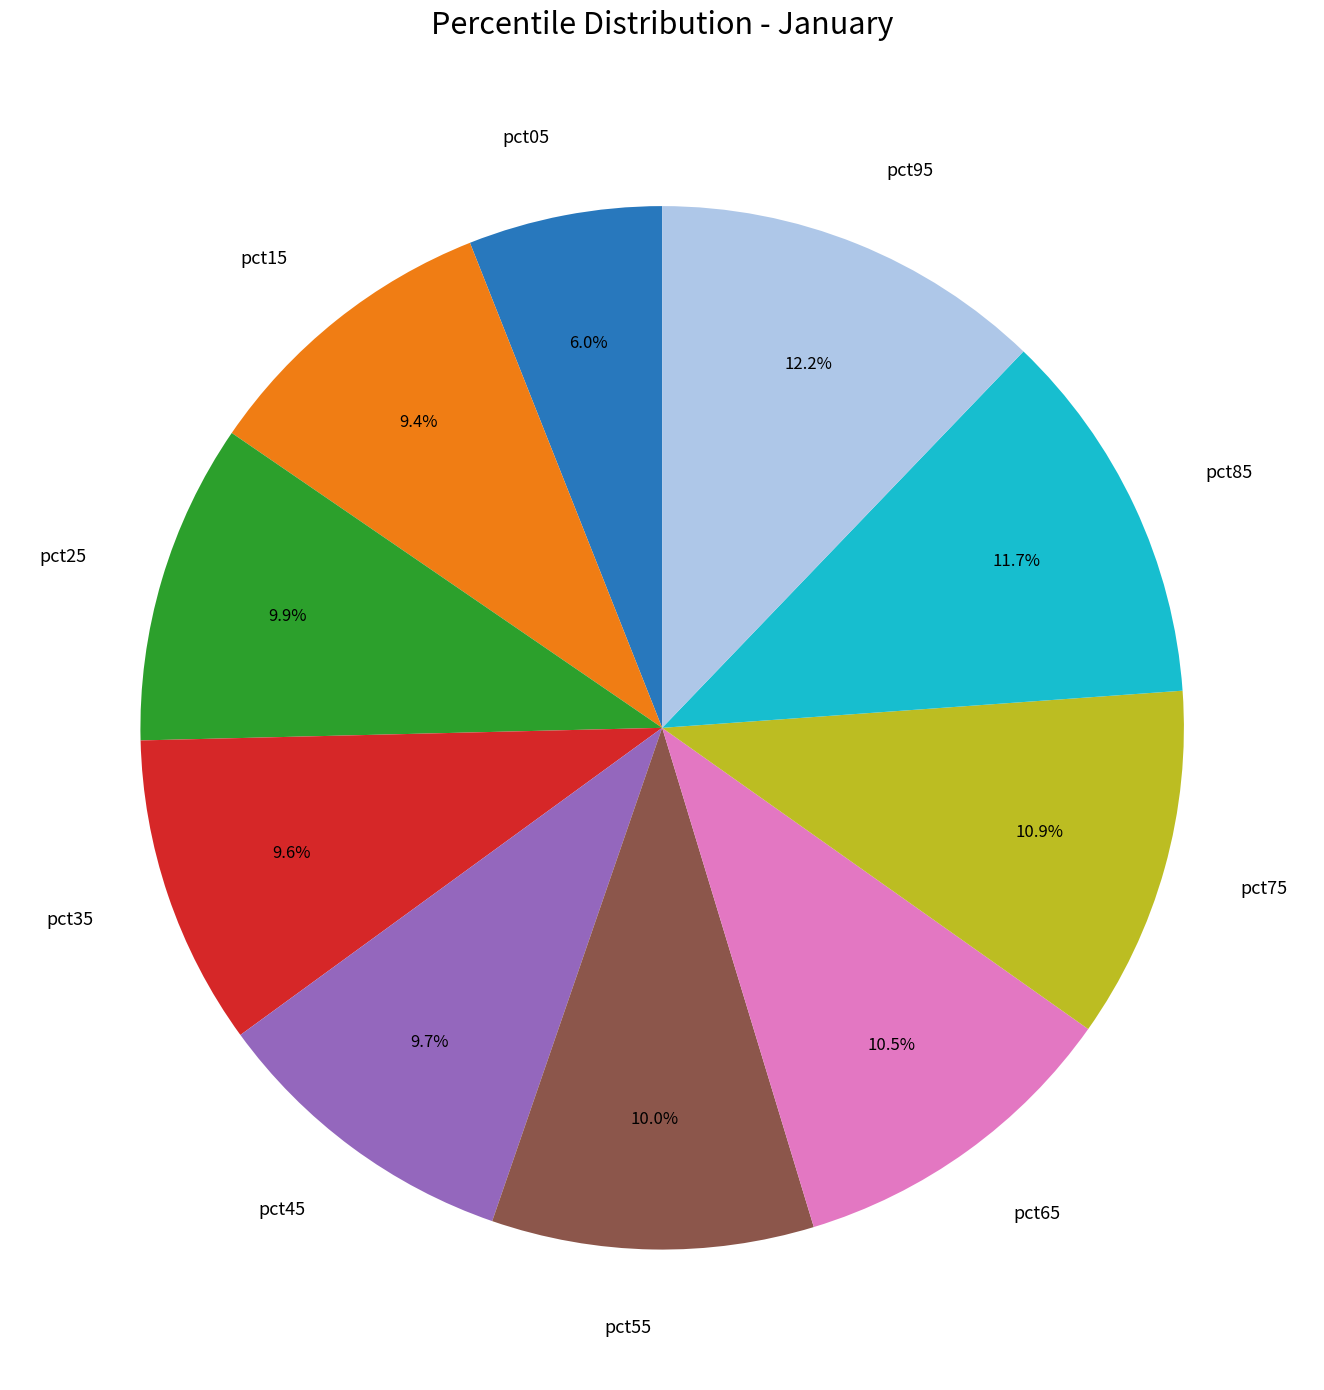

The pct45 slice represents 10% of the pie. True or false?

True